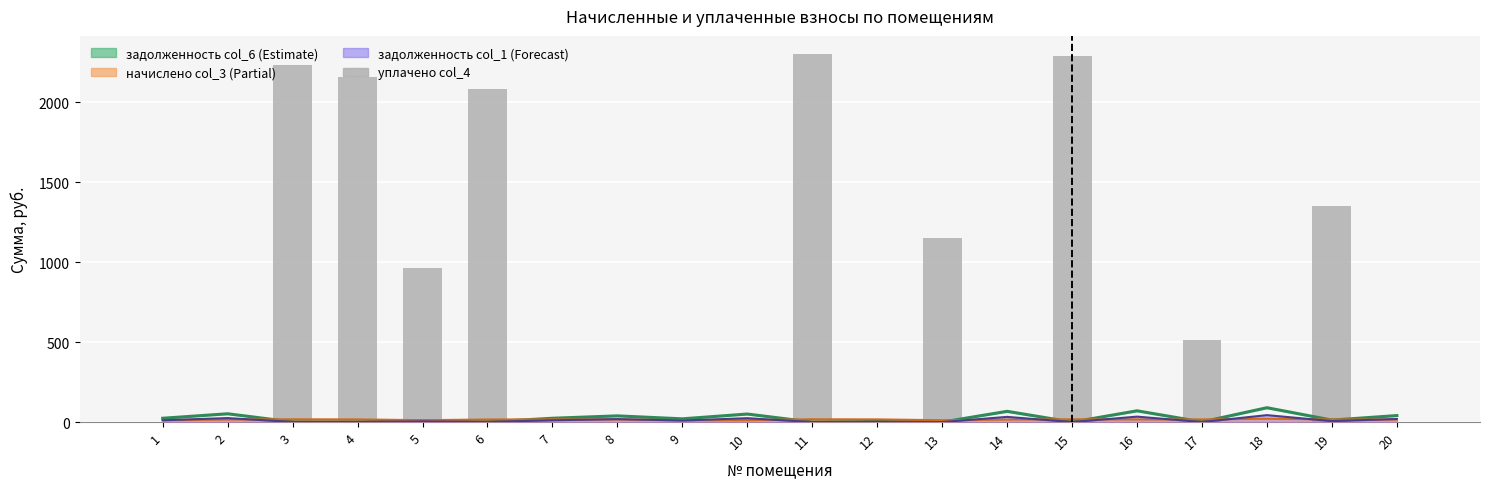

The chart shows a value of 3599.6 at 11. True or false?

False